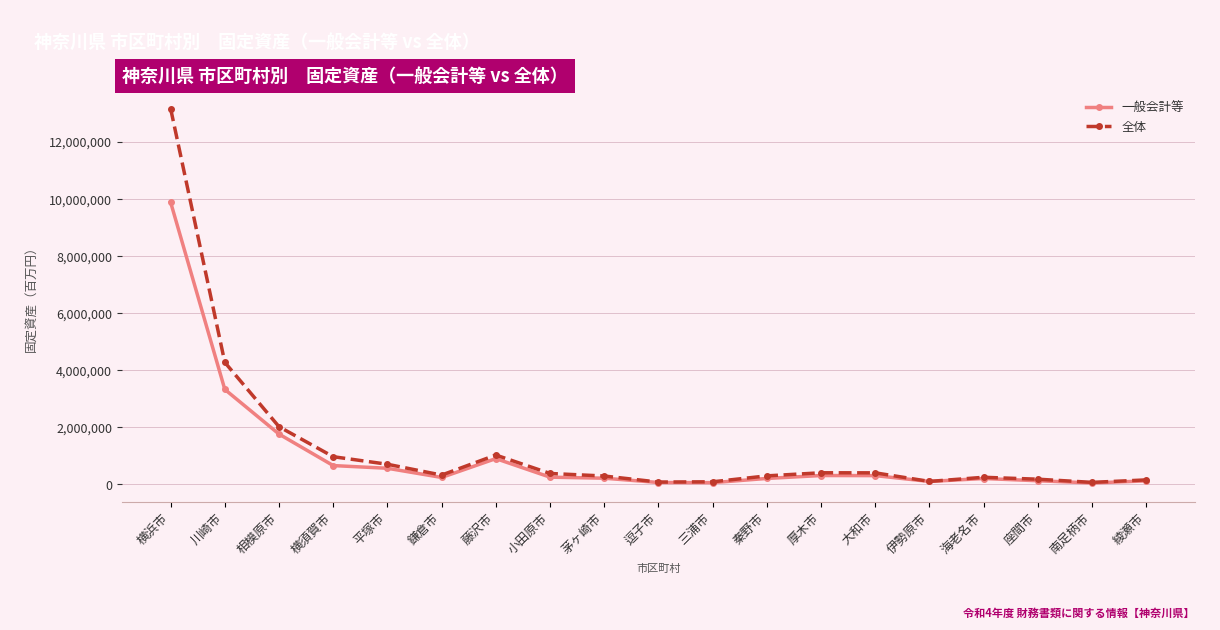

True or false: 一般会計等 has a value of 244209 at 鎌倉市.

True